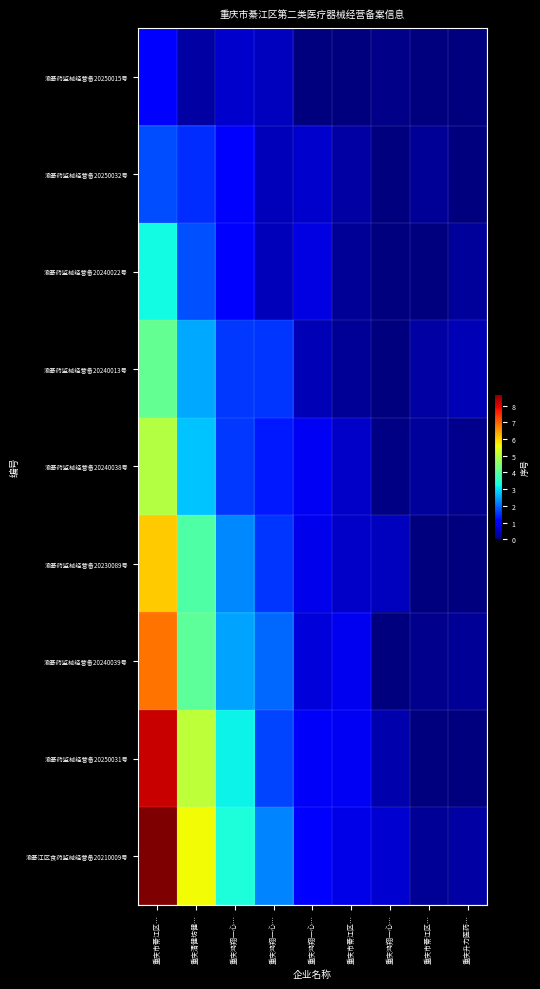

Which series has the largest range (max minus min)?

渝綦江区食药监械经营备20210009号